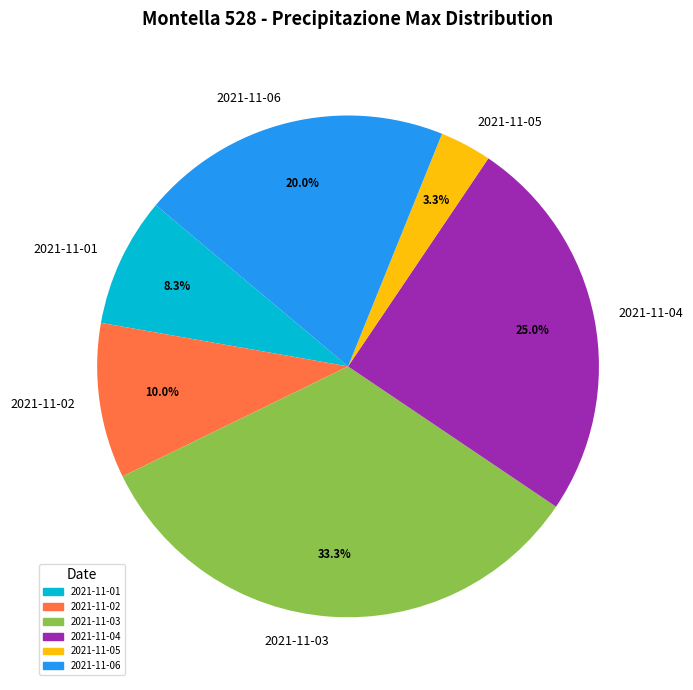

What percentage is the 2021-11-03 slice, to the nearest percent?

33%